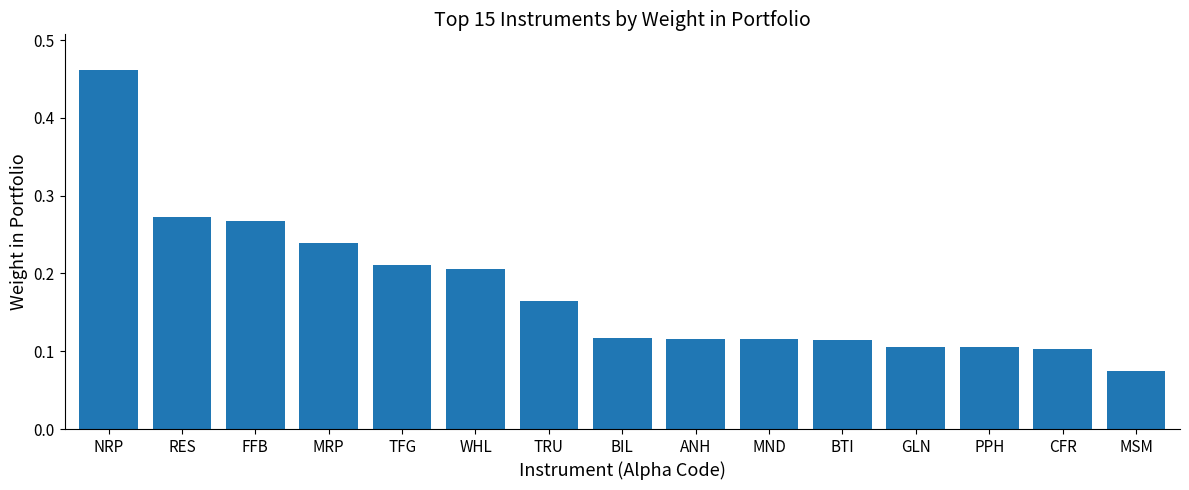

Between MSM and RES, which is larger?

RES